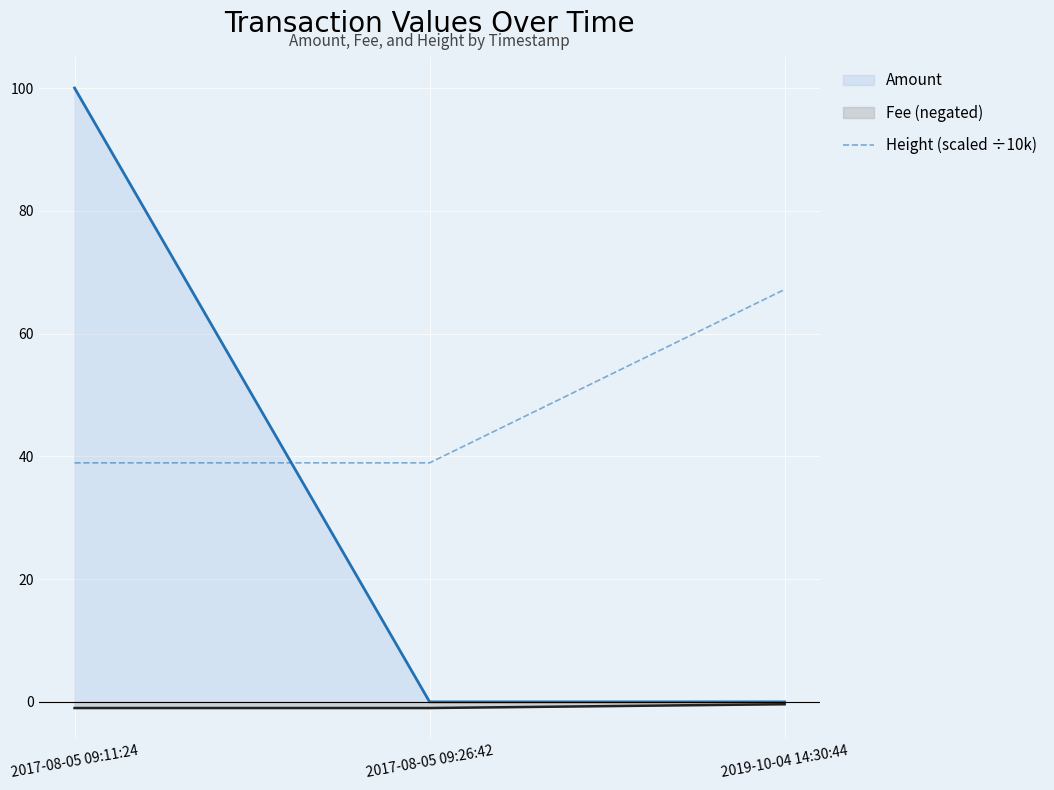

List the series in order of their overall mean, lowest first.

Fee (negated), Amount, Height (scaled ÷10k)